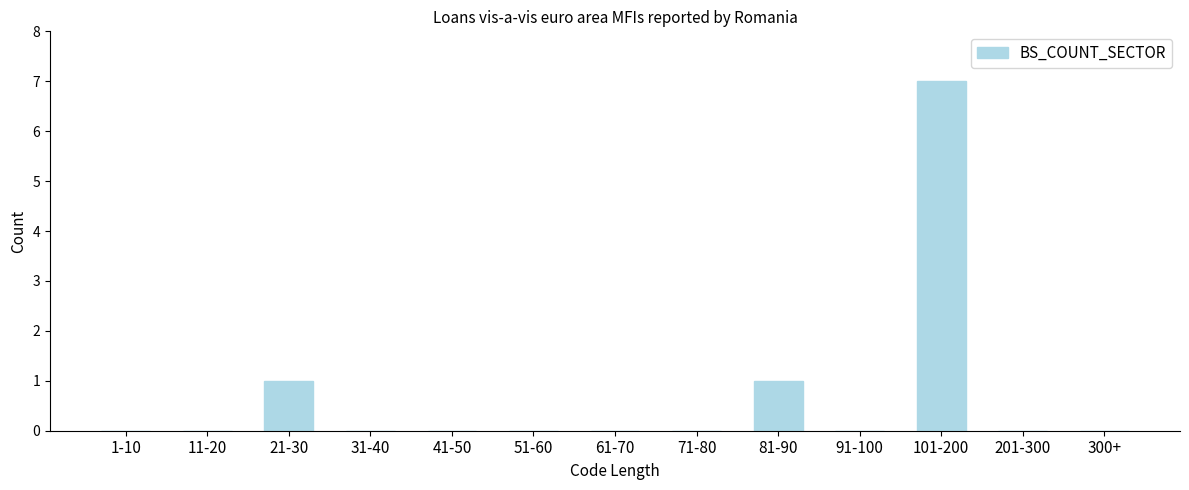

Reading left to right, list all the values displayed in this chart.

1-10=0	11-20=0	21-30=1	31-40=0	41-50=0	51-60=0	61-70=0	71-80=0	81-90=1	91-100=0	101-200=7	201-300=0	300+=0